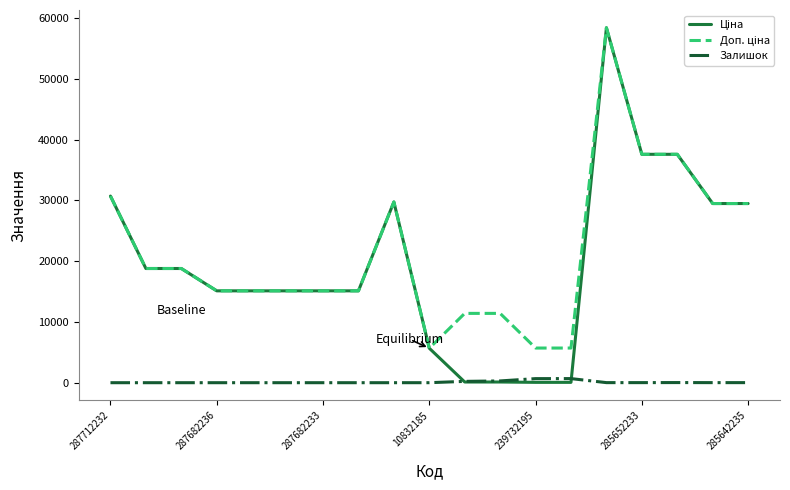

Does the chart have visible grid lines?

No